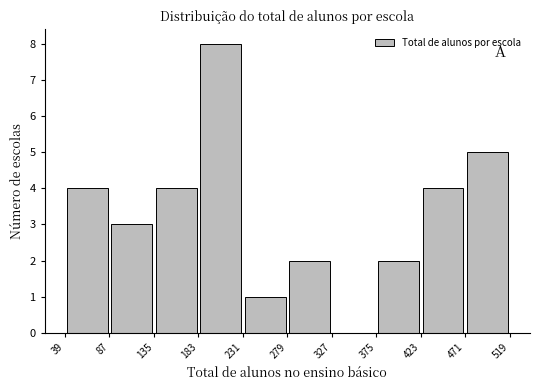

Reading left to right, transcribe this chart: for each bar, give the range it covers on the x-axis and its height. The values are not printed on the chart, so give them approximately, as read against the axis.

39 to 87: 4
87 to 135: 3
135 to 183: 4
183 to 231: 8
231 to 279: 1
279 to 327: 2
327 to 375: 0
375 to 423: 2
423 to 471: 4
471 to 519: 5